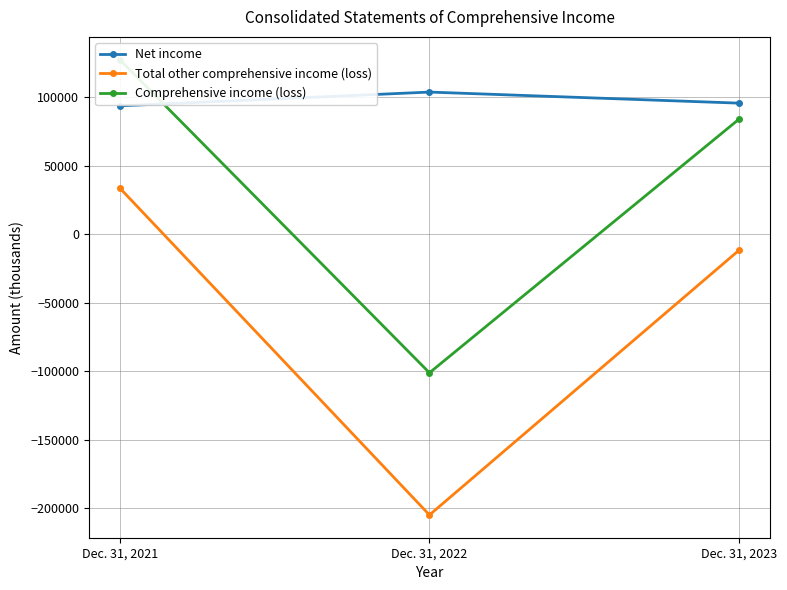

What is the average value of the Total other comprehensive income (loss) series?

-60980